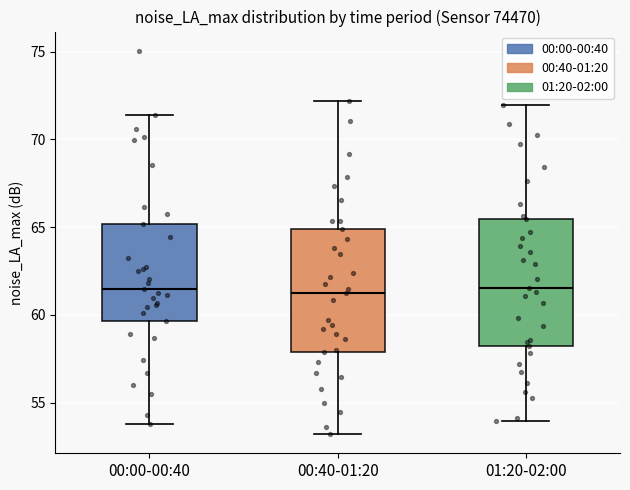

Reading left to right, transcribe this box plot: for each box, give where its median line is, the range the box spans, and where its two whiskers end, as read against the y-axis. The values are not printed on the chart, so give them approximately, as read against the axis.

00:00-00:40: median 61.5, box 59.5 to 65.0, whiskers 54.0 to 71.5
00:40-01:20: median 61.0, box 58.0 to 65.0, whiskers 53.0 to 72.0
01:20-02:00: median 61.5, box 58.0 to 65.5, whiskers 54.0 to 72.0